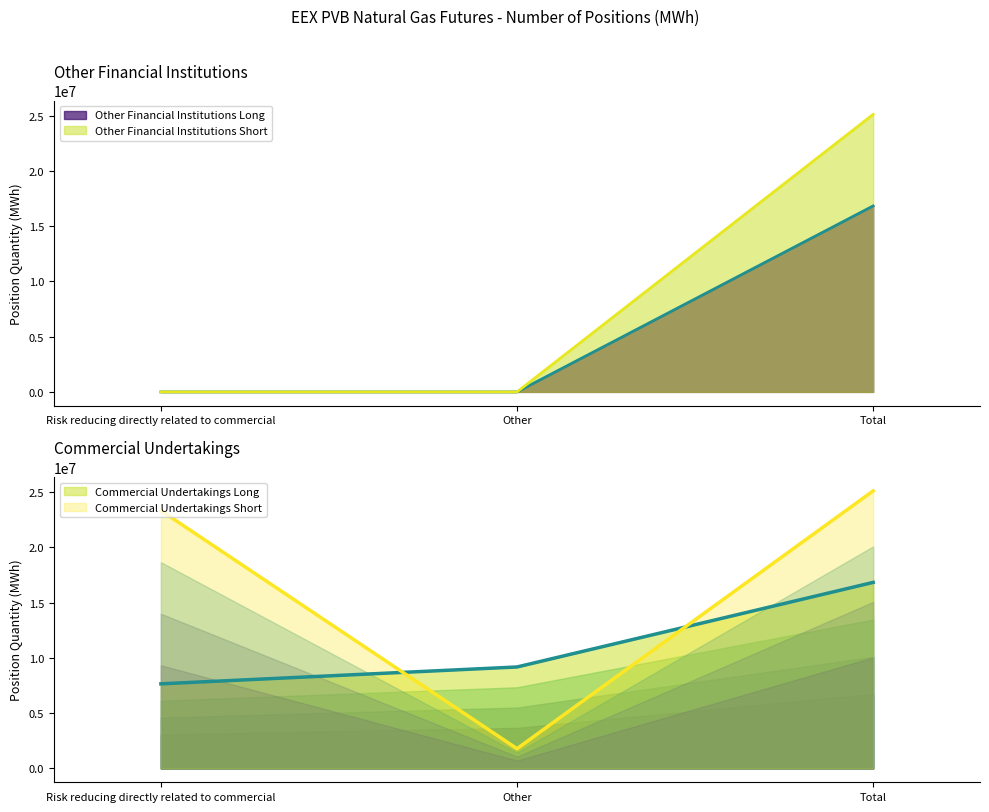

Reading left to right, list all the values displayed in this chart.

Other Financial Institutions Long: 0	0	16833530
Other Financial Institutions Short: 0	0	25117610
Commercial Undertakings Long: 7654080	9179450	16833530
Commercial Undertakings Short: 23332730	1784880	25117610